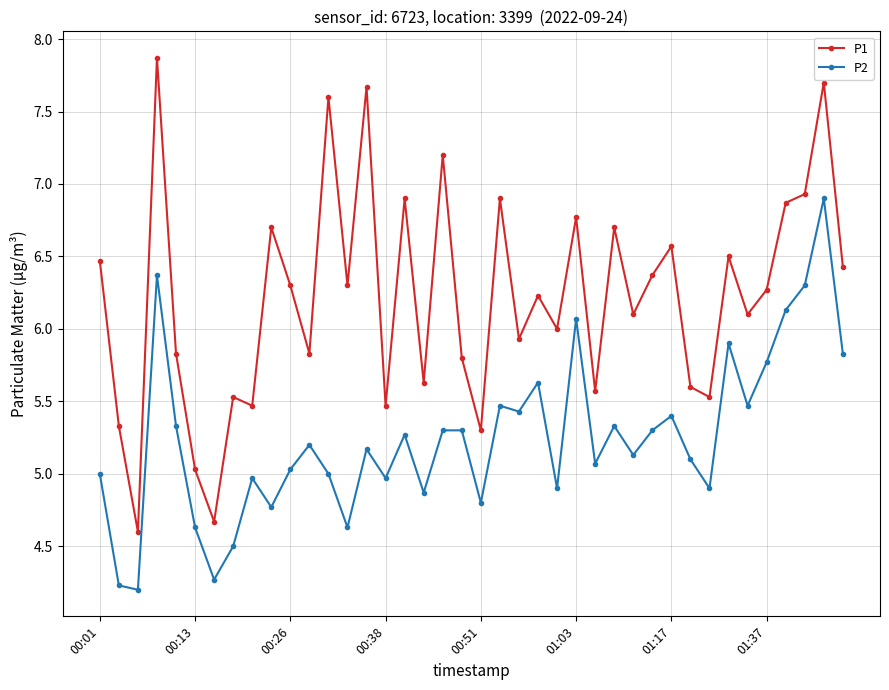

What is the value of the P2 point at the 21st from the left?

4.8